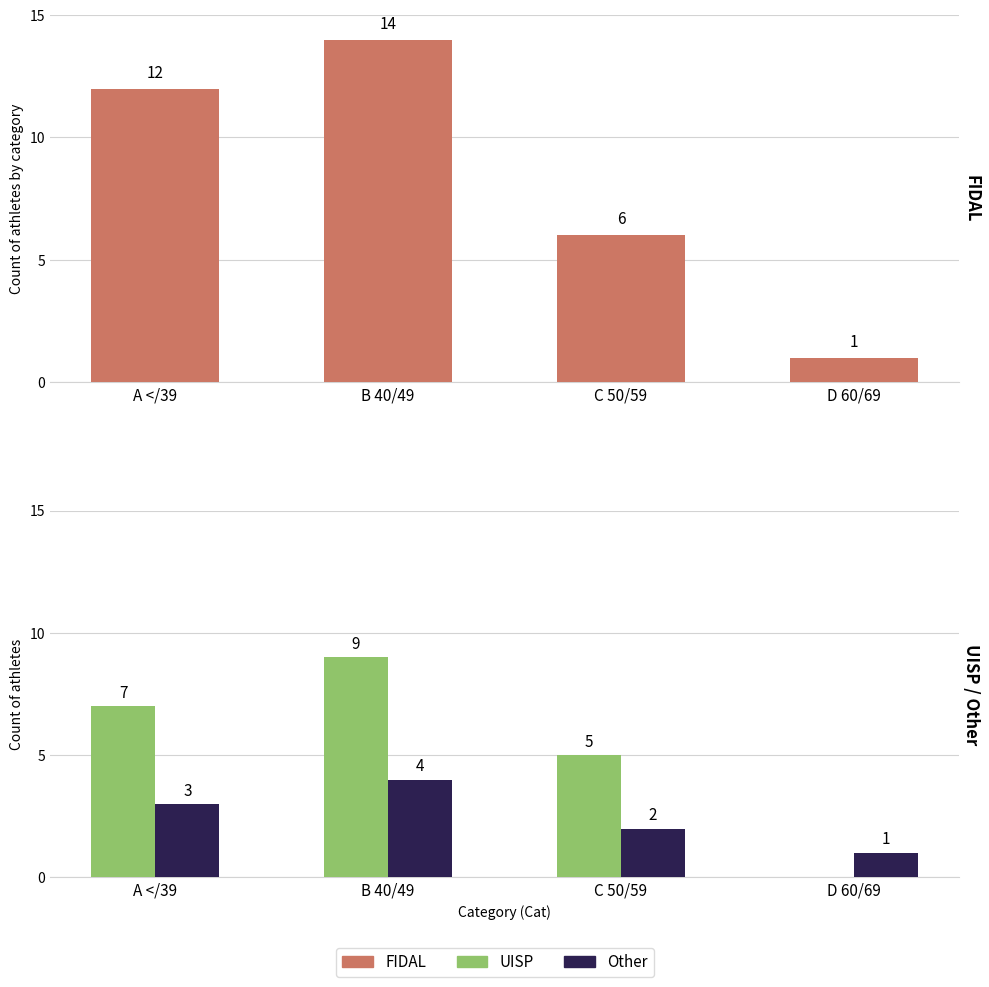

Reading left to right, what are all the values shown in this chart?

FIDAL: A </39=12	B 40/49=14	C 50/59=6	D 60/69=1
UISP: A </39=7	B 40/49=9	C 50/59=5	D 60/69=0
Other: A </39=3	B 40/49=4	C 50/59=2	D 60/69=1